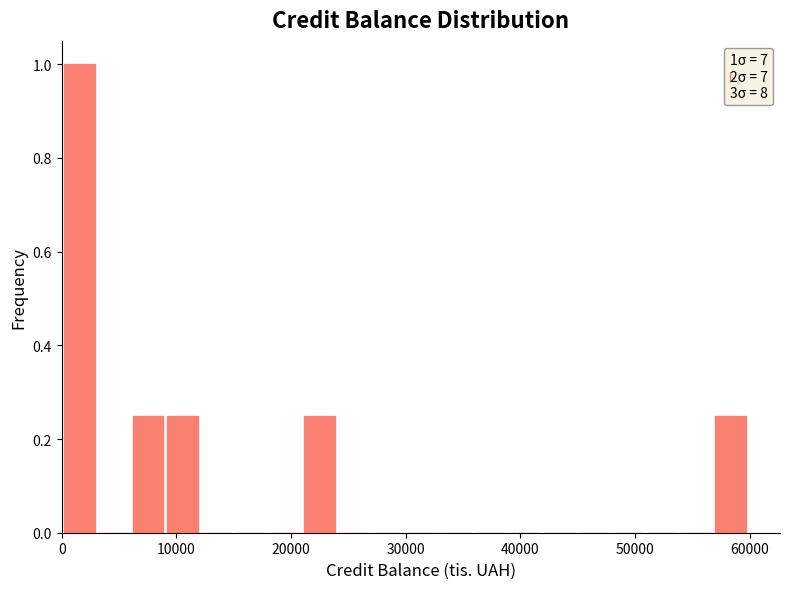

Around what value on the x-axis is the tallest bar? Give the approximate position of its centre, as read against the axis.

2000